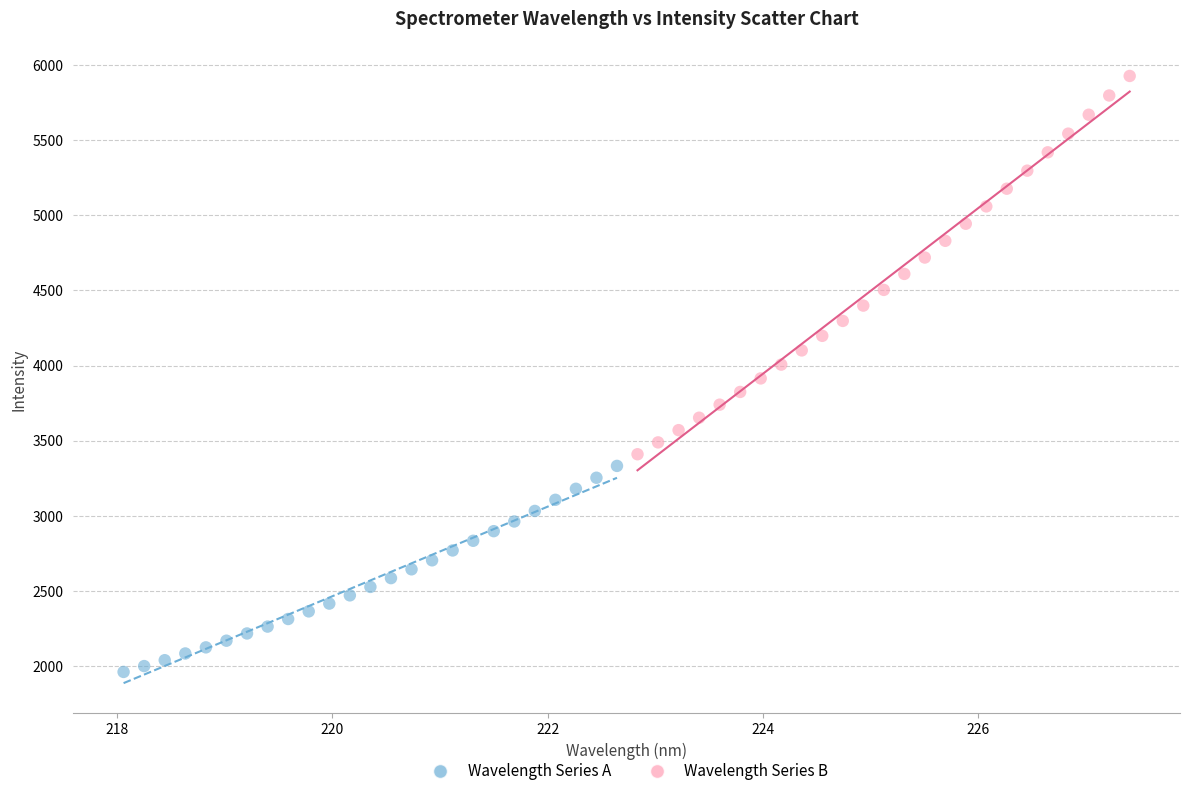

Which series reaches the maximum Y coordinate?

Wavelength Series B